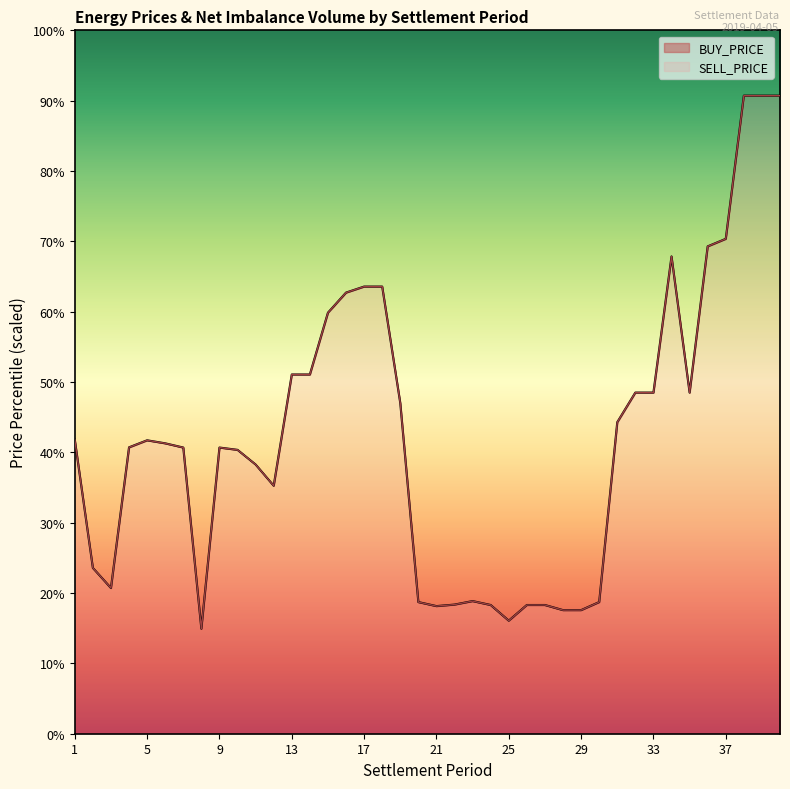

What is the value of the SELL_PRICE point at the 1st from the left?

41.8